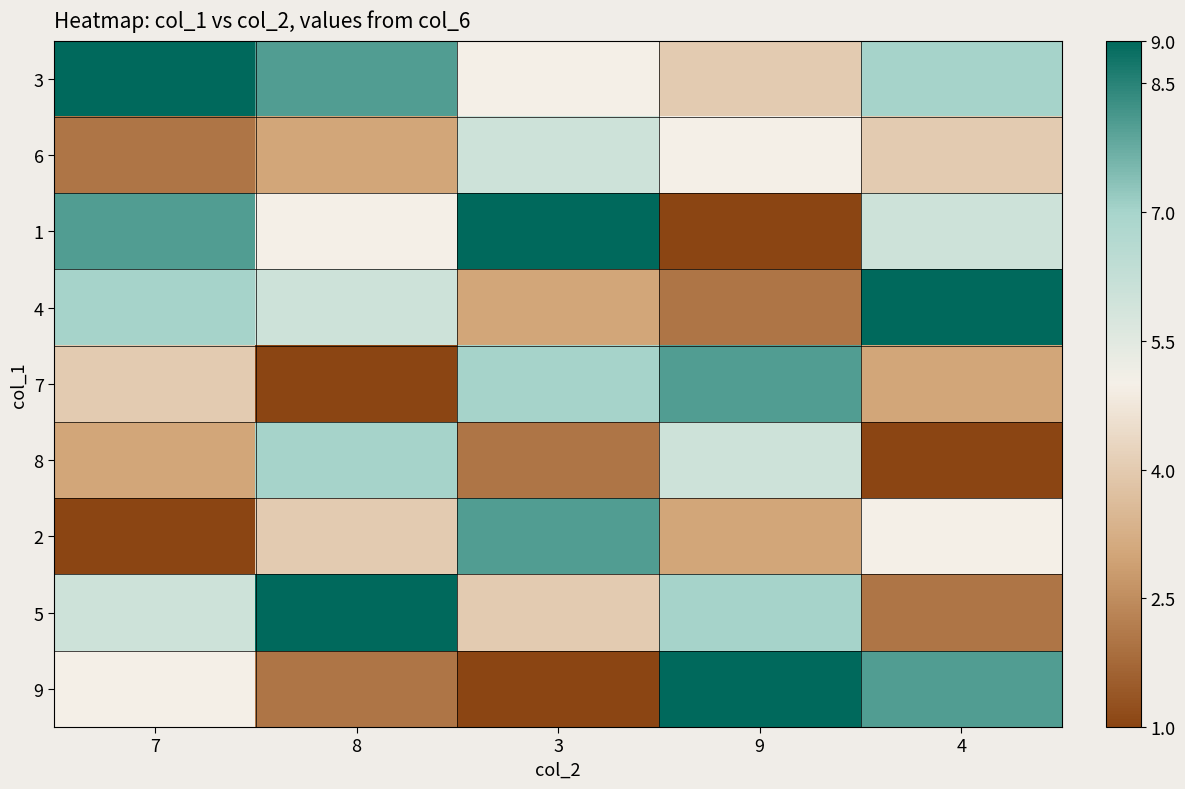

What is the maximum value shown in the chart?

9